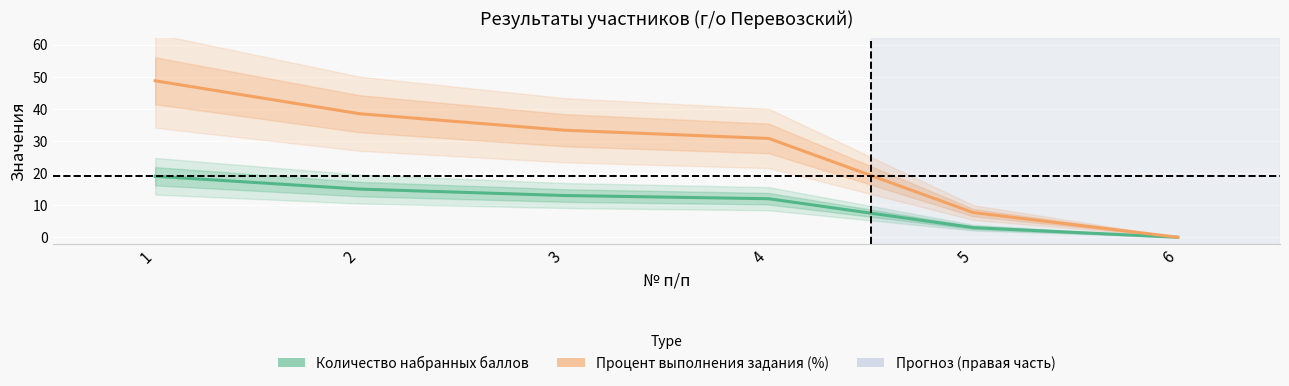

What is the difference between the highest and lowest values at 3?

20.3